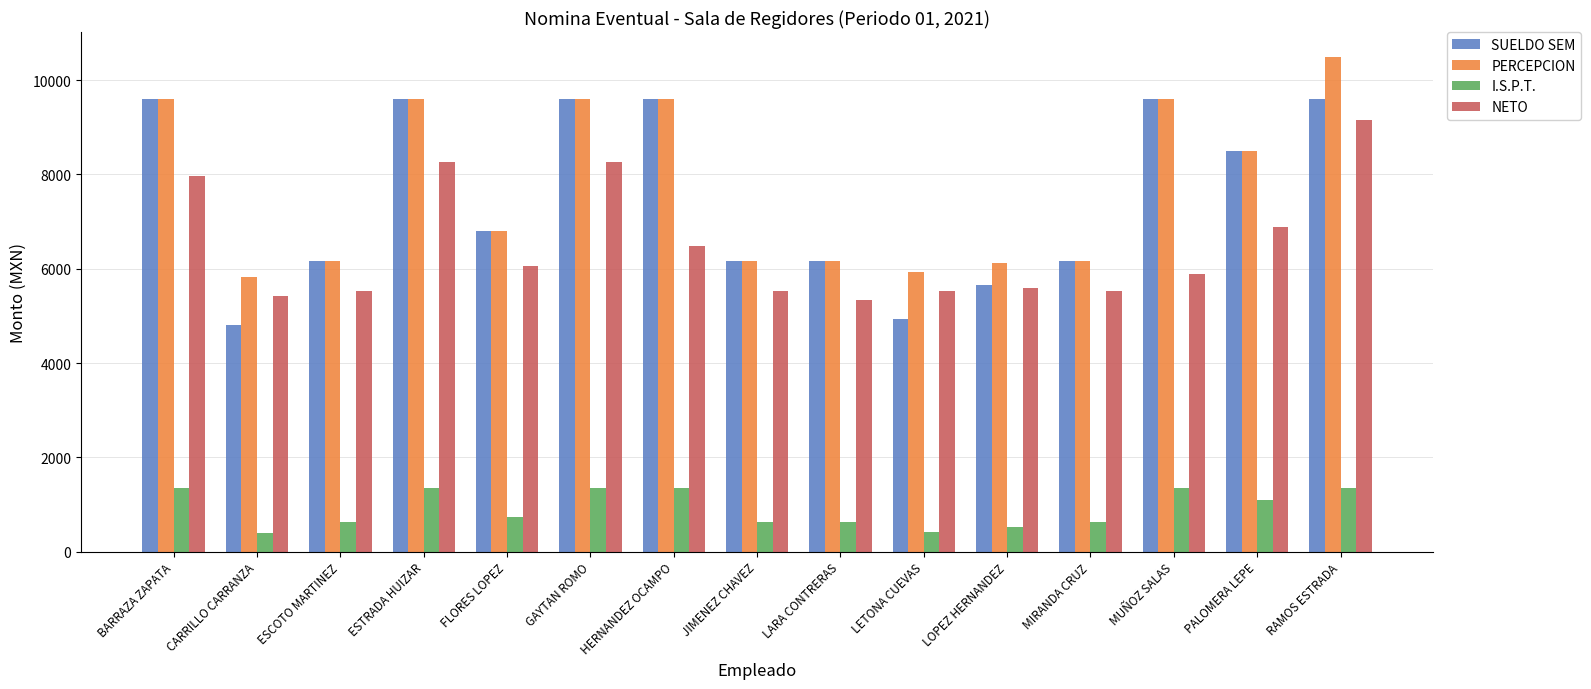

What is the maximum value shown in the chart?

10496.9